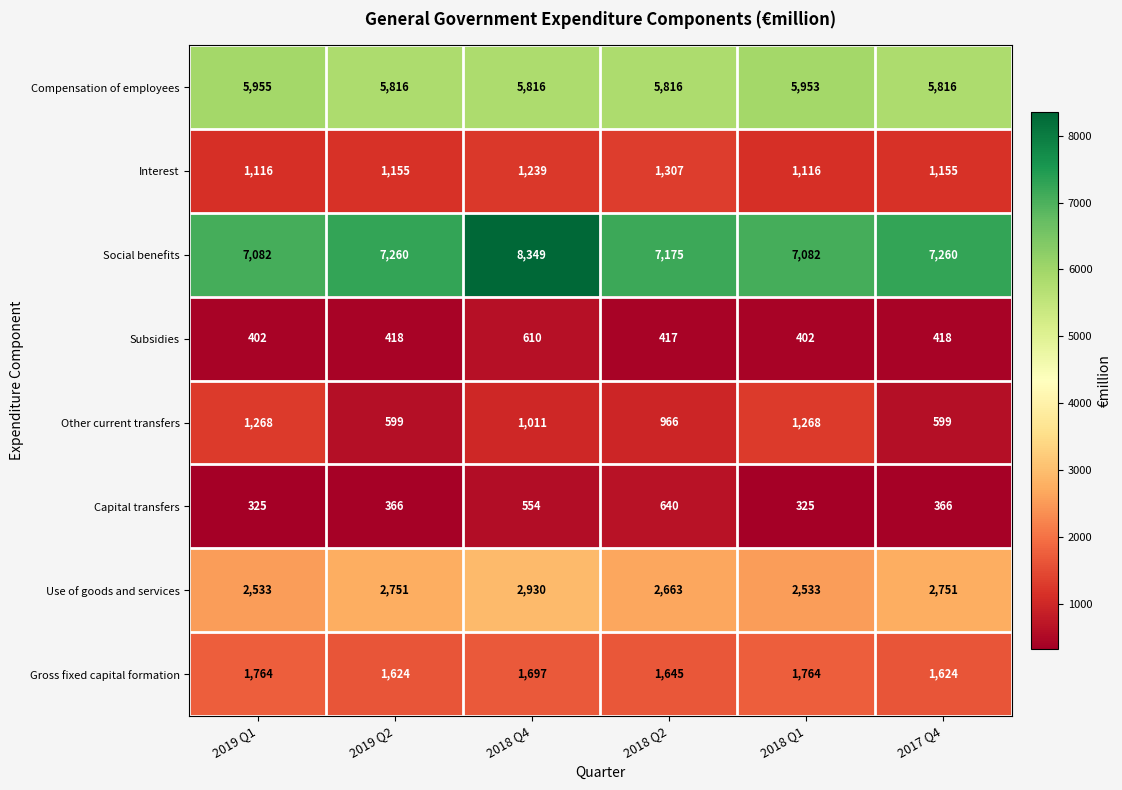

What is the average value of the Compensation of employees series?

5862